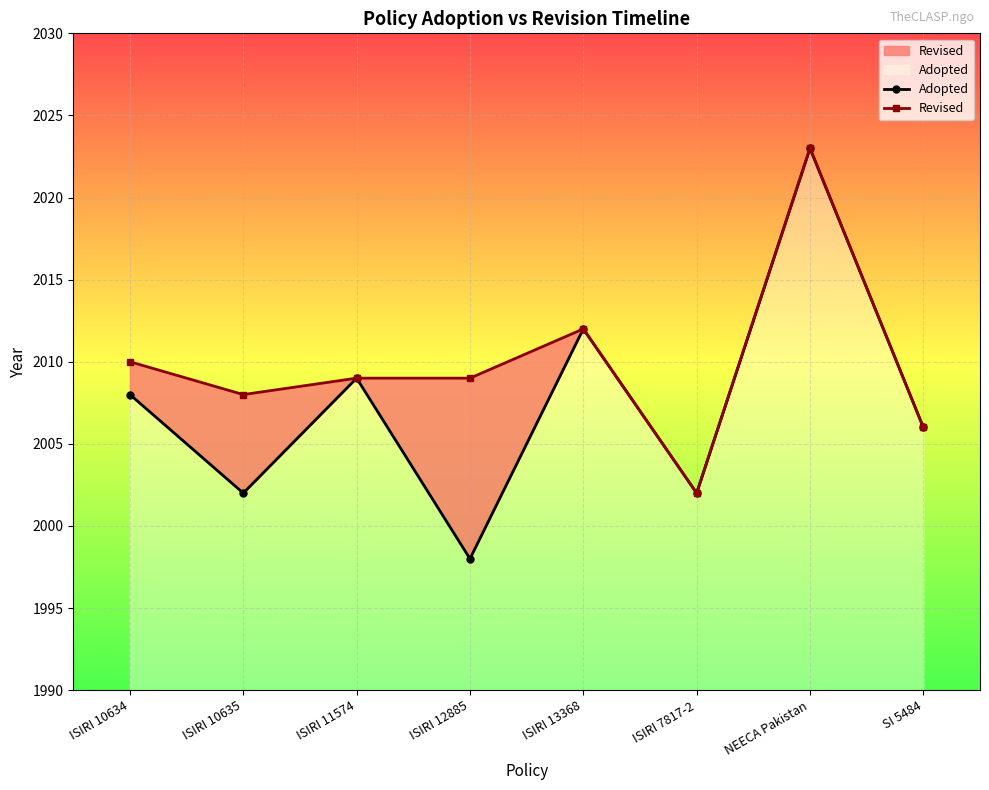

List the series in order of their overall mean, highest first.

Revised, Adopted